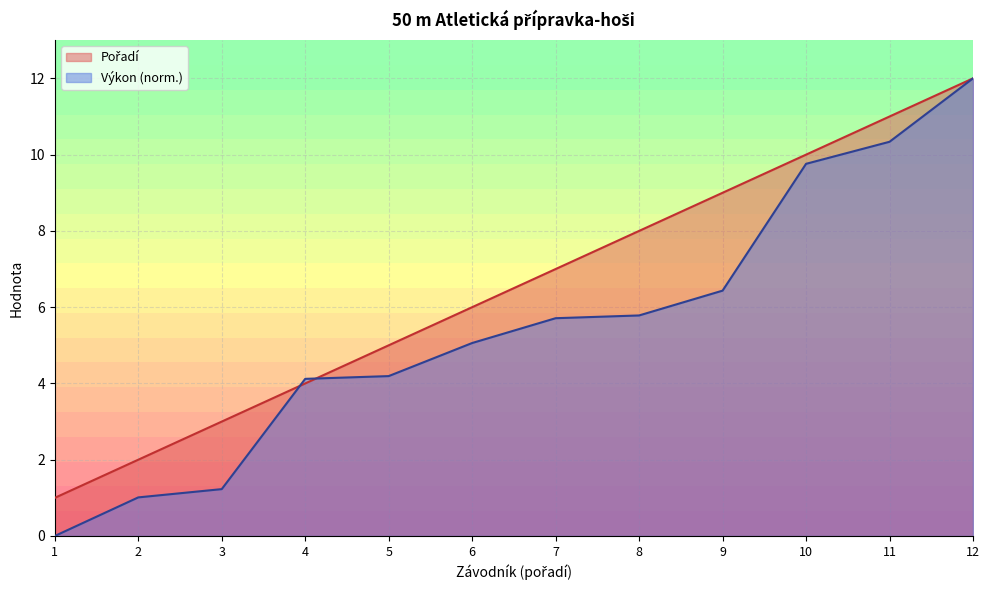

At which category is the sum across all series the highest?

12